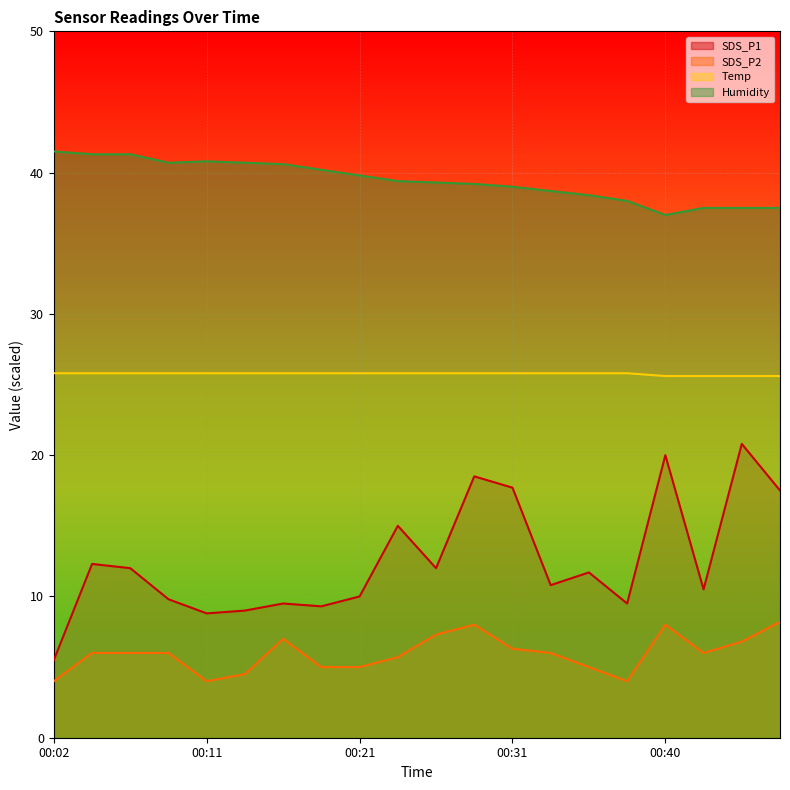

Does the chart display data point markers on the line(s)?

No